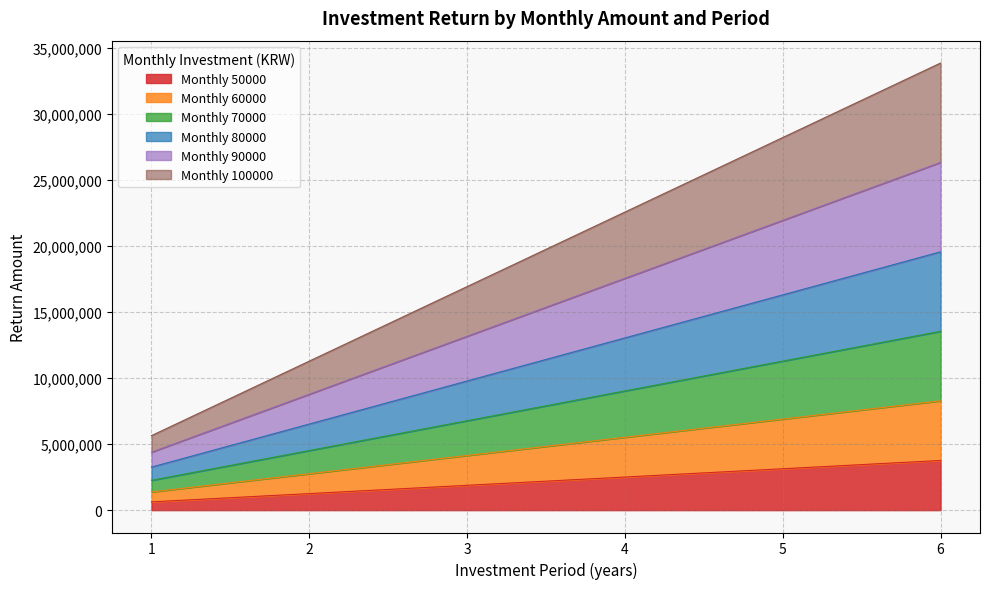

What is the value of the 50000 point at the 3rd from the left?

1880550